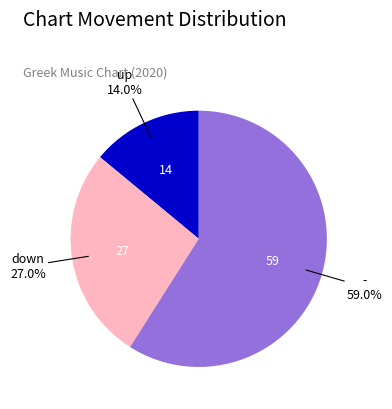

To the nearest percent, what portion does - represent?

59%